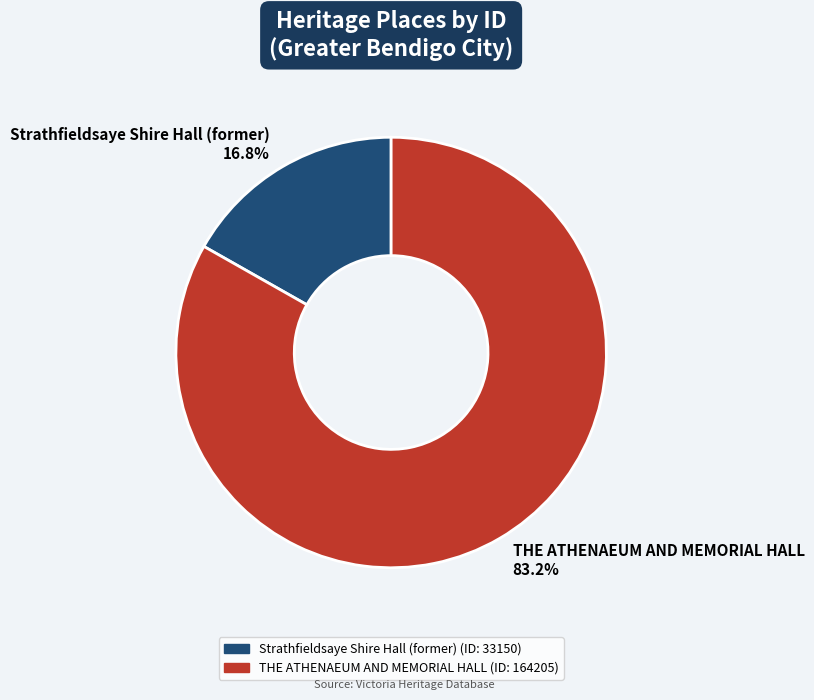

Is it true that Strathfieldsaye Shire Hall (former) is 17% of the pie?

True